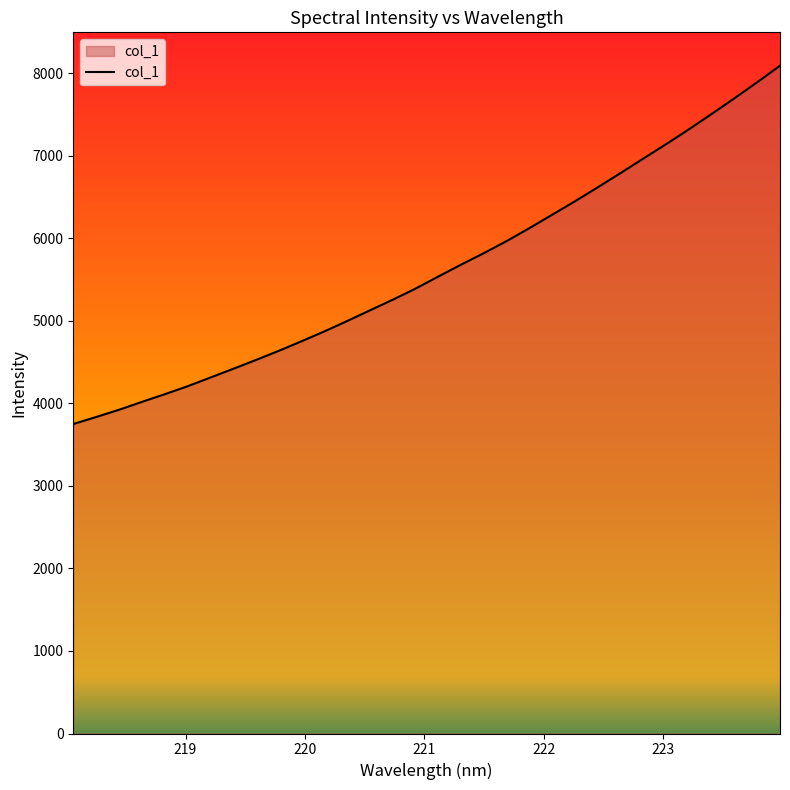

What is the greatest value displayed?

8088.6